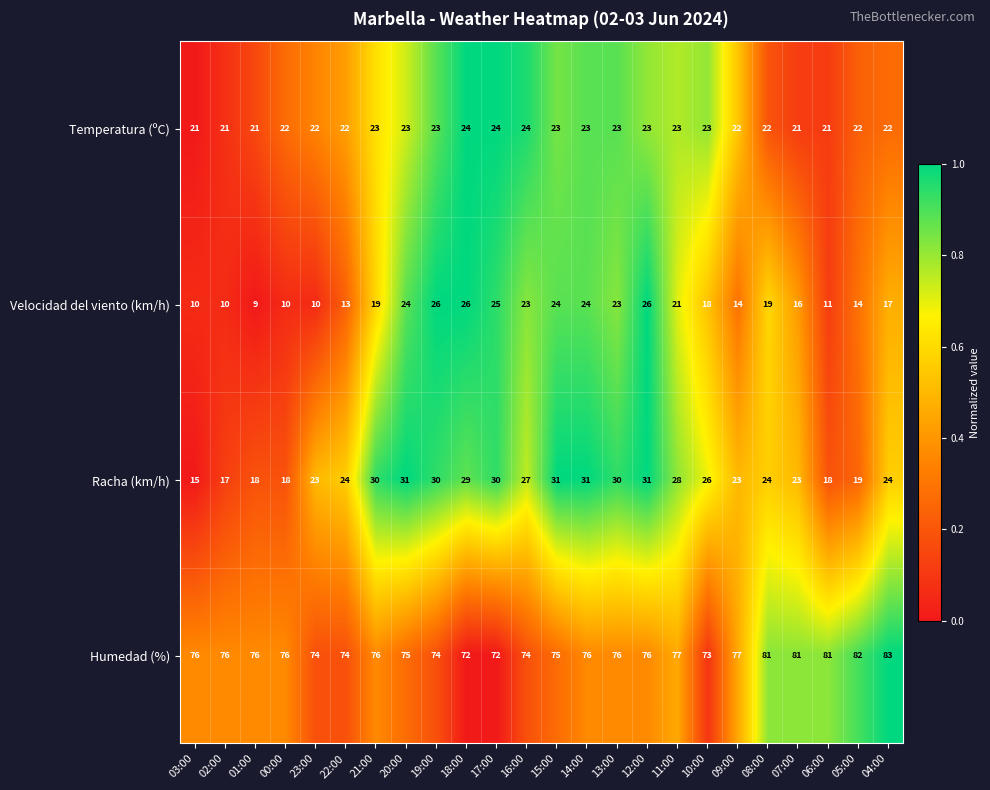

The value of Humedad (%) at 21:00 is 76. True or false?

True